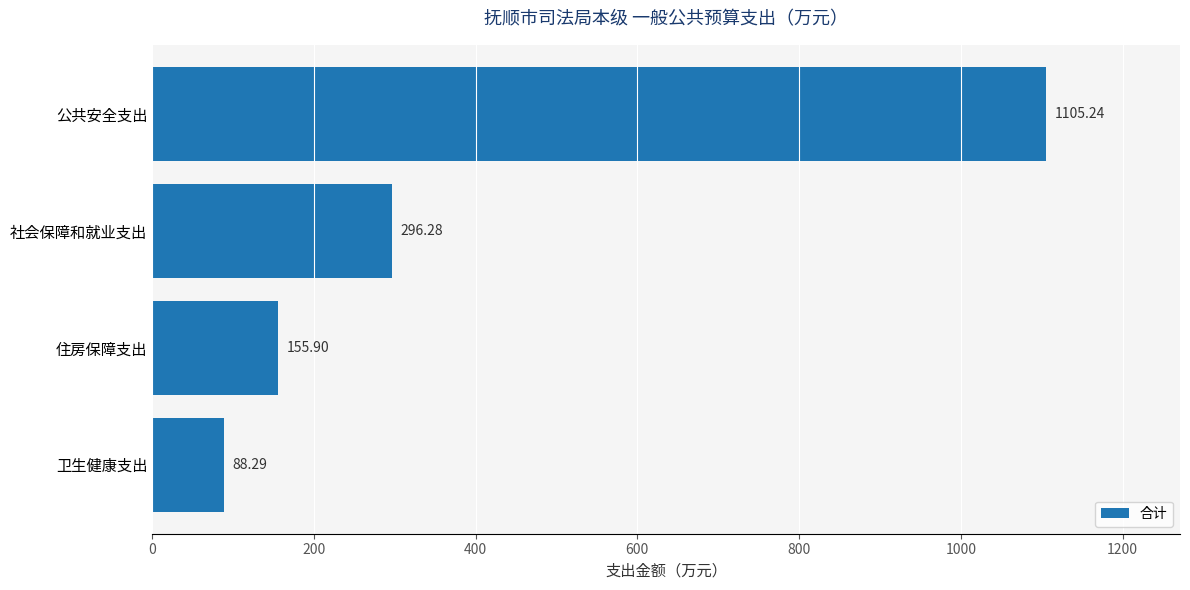

Rank the categories by value from lowest to highest.

卫生健康支出, 住房保障支出, 社会保障和就业支出, 公共安全支出